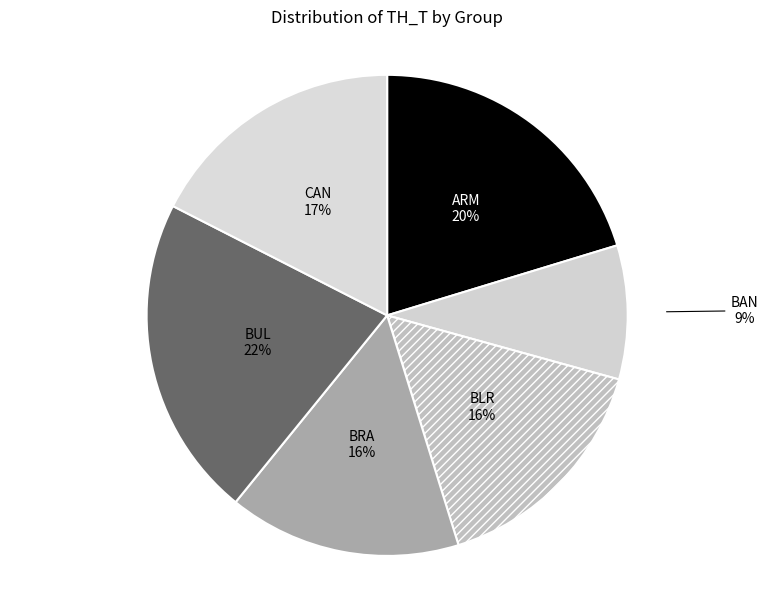

Count the number of slices in the pie.

6